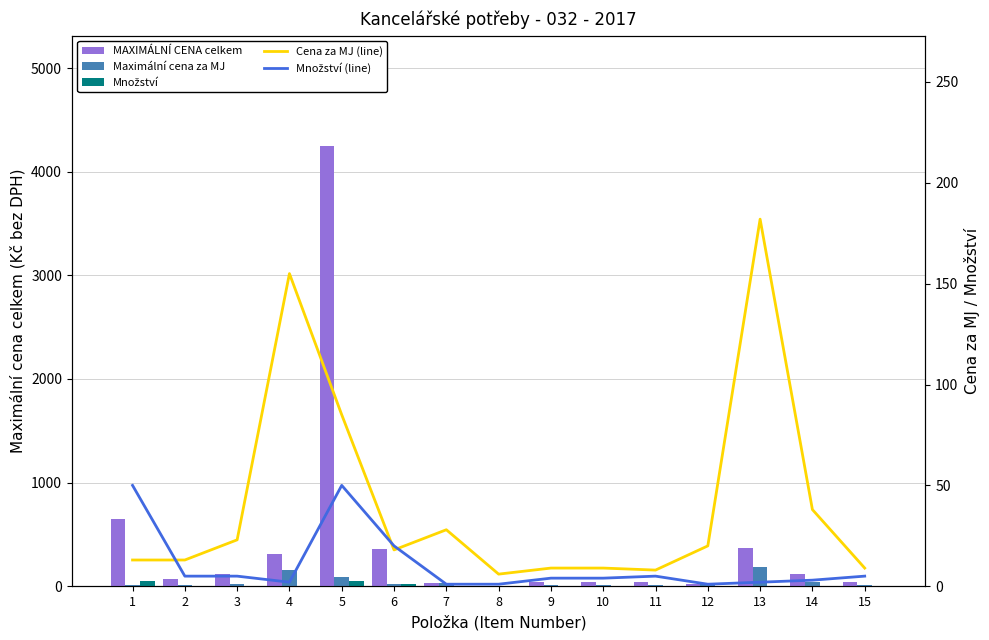

Between 2 and 11, which series saw the biggest shift?

MAXIMÁLNÍ CENA celkem